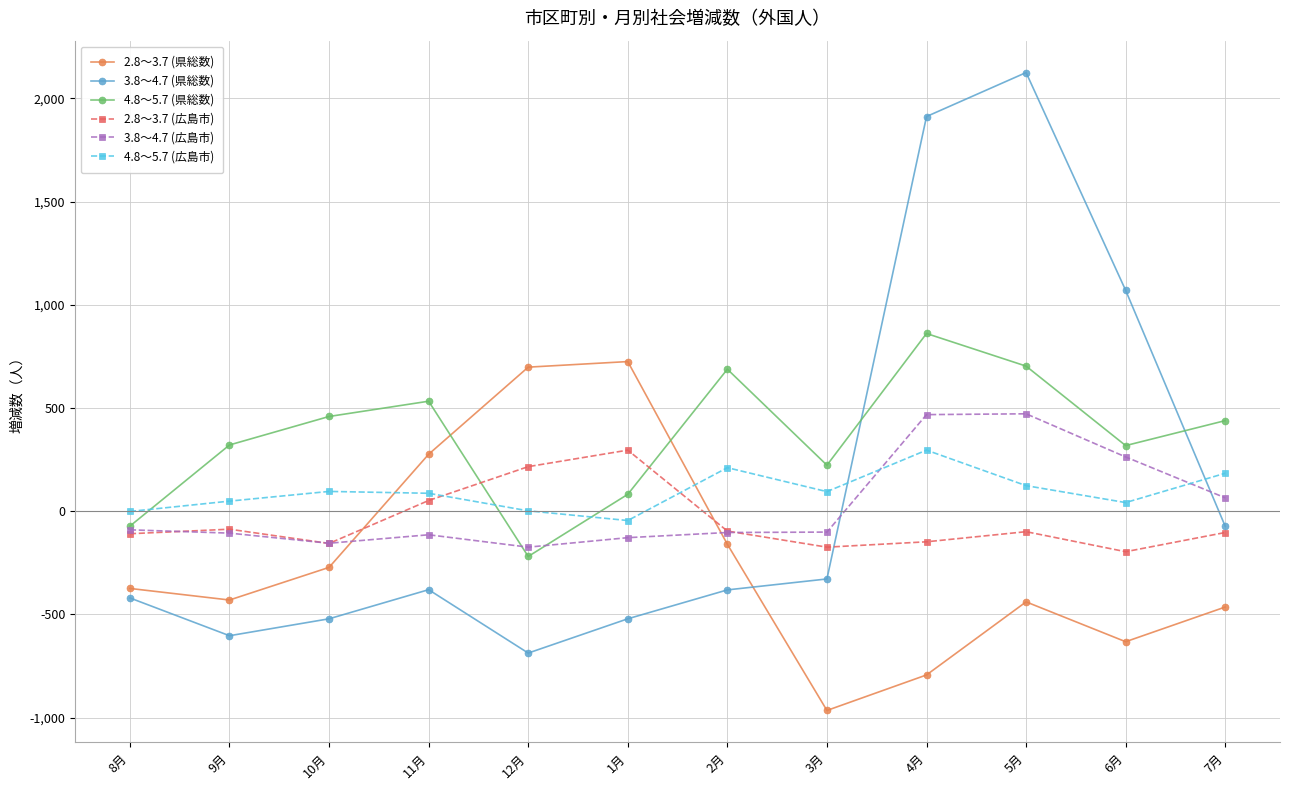

True or false: 4.8～5.7 (県総数) has more than 1 interior local peaks.

True